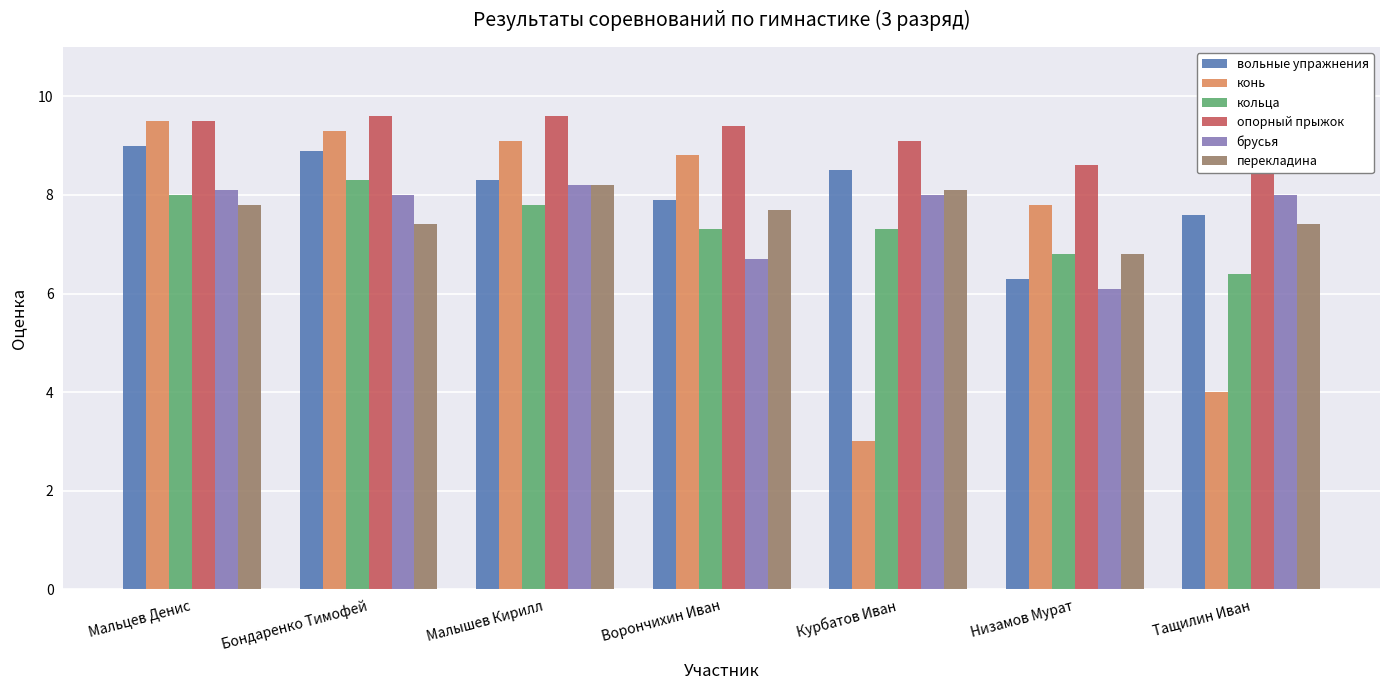

What is the approximate value of брусья at Ворончихин Иван?

6.7